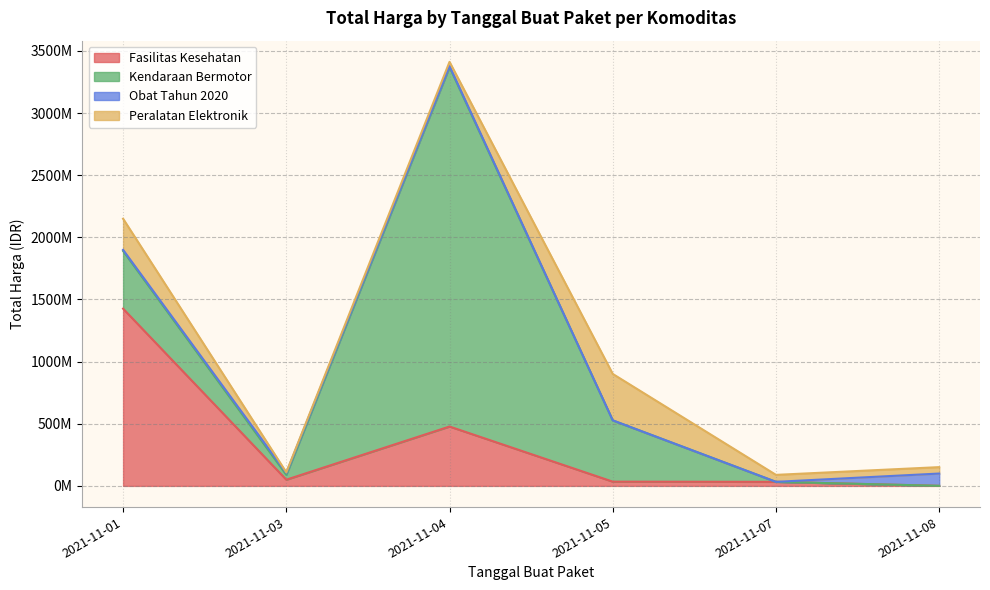

List the labels in order of Fasilitas Kesehatan value, smallest first.

2021-11-08, 2021-11-07, 2021-11-05, 2021-11-03, 2021-11-04, 2021-11-01